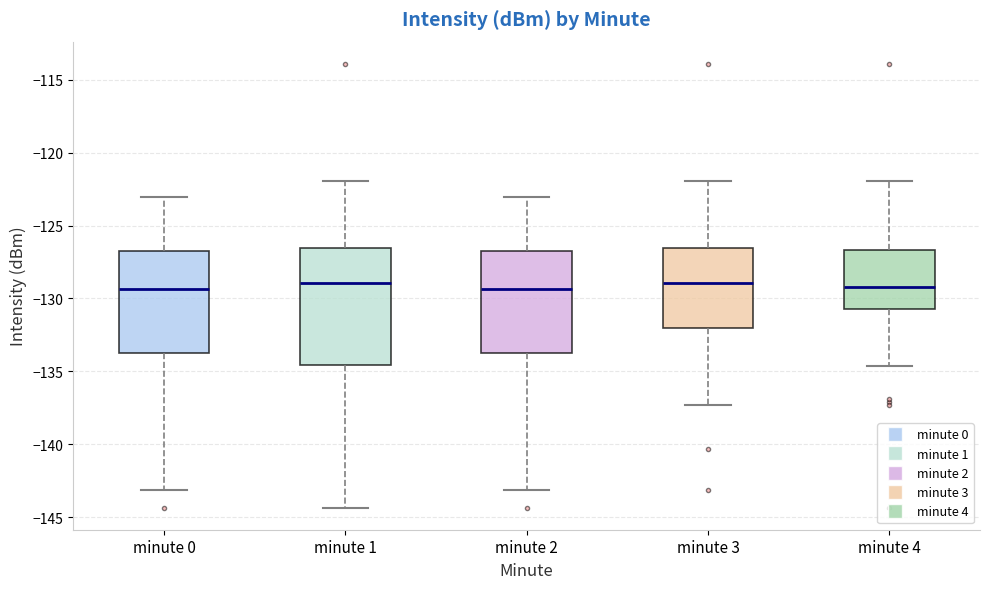

Where is the upper edge of the box for minute 3 on the y-axis? The values are not printed on the chart, so give them approximately, as read against the axis.

-126.5